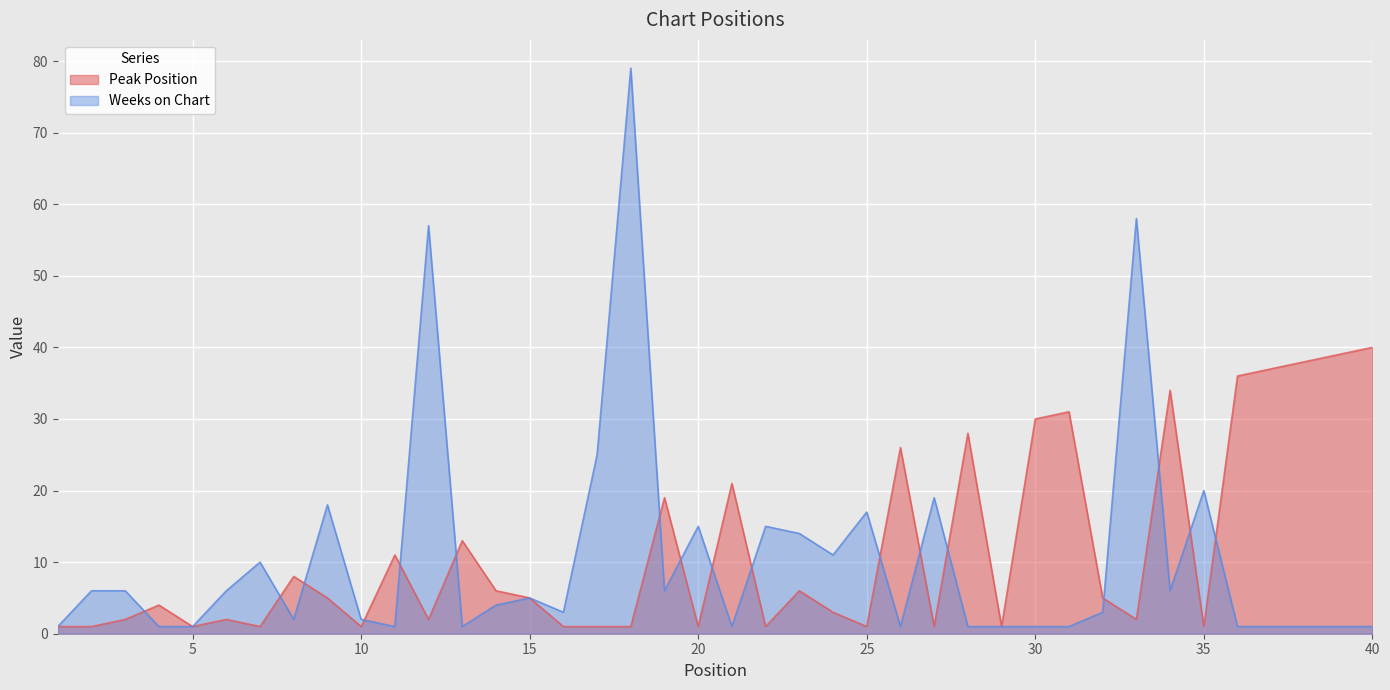

What is the value of the Peak Position point at the 10th from the left?

1